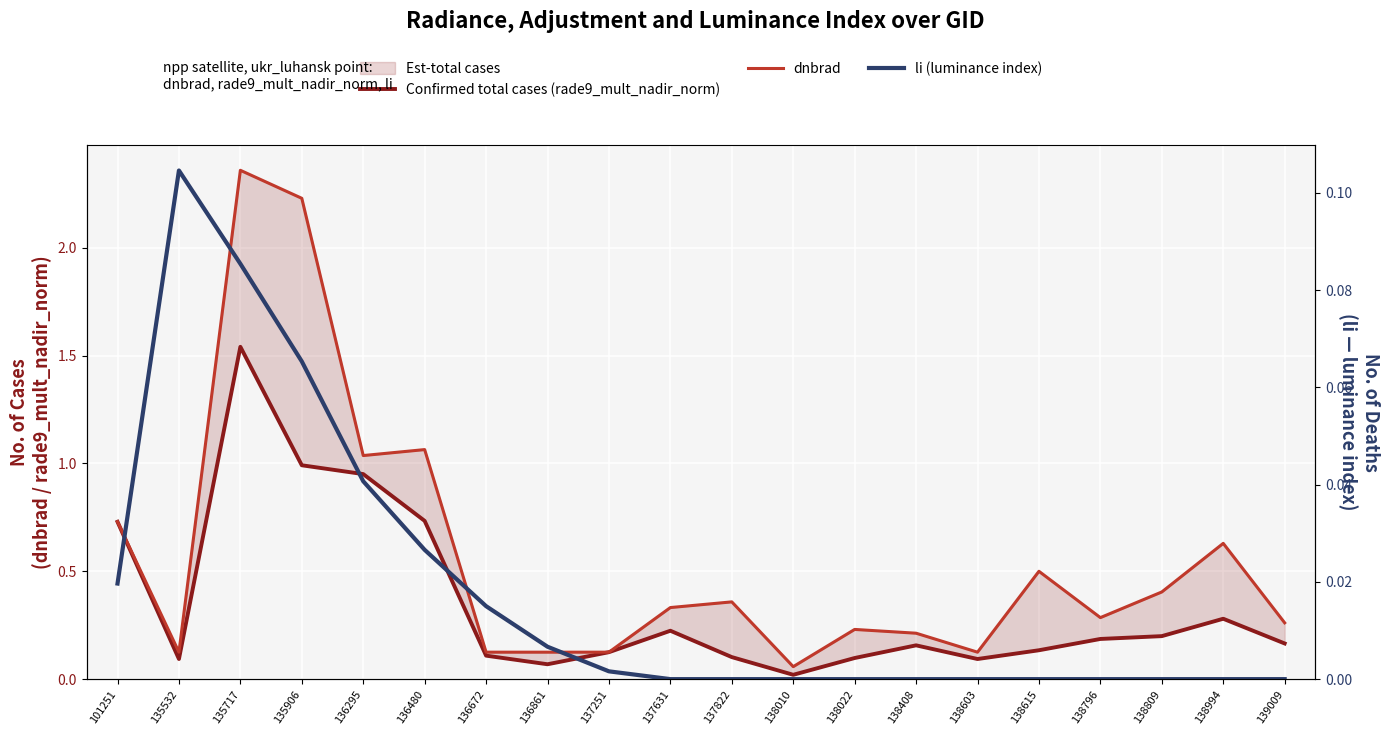

What is the highest value of the li (luminance index) series?

0.1